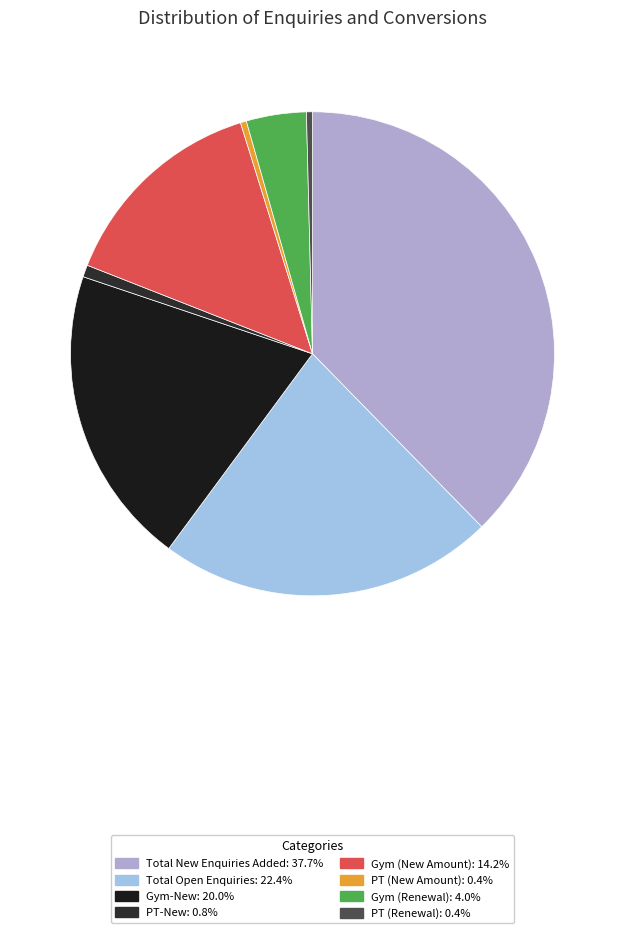

Does any single category account for the majority?

No